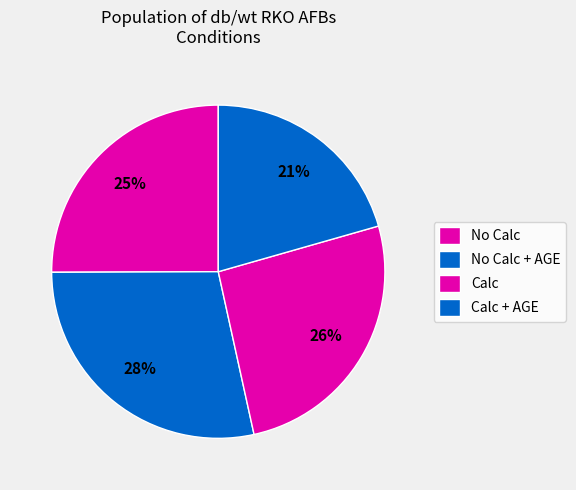

Count the number of slices in the pie.

4